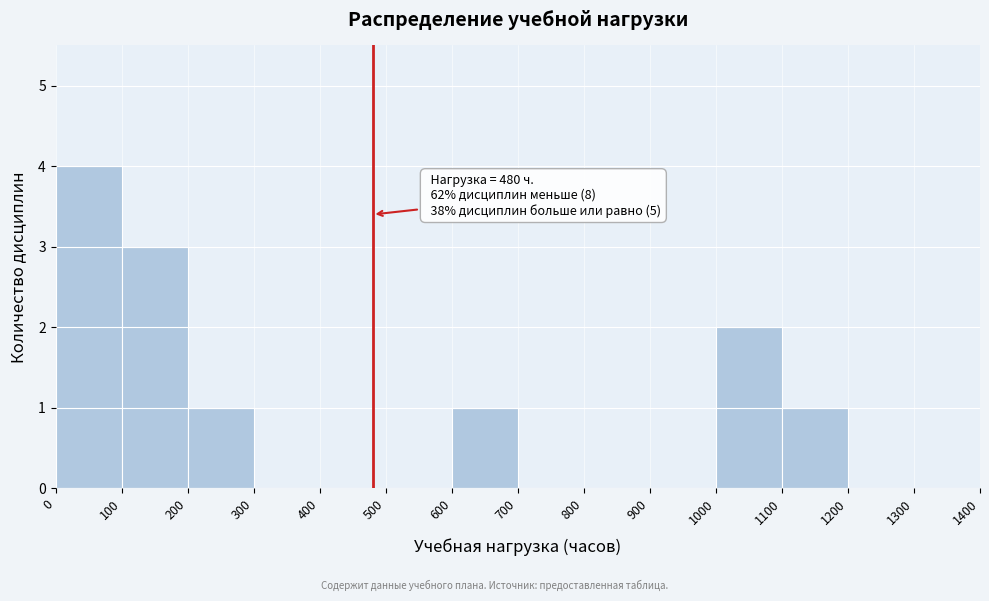

Over which range of the x-axis is the bar tallest?

0 to 100